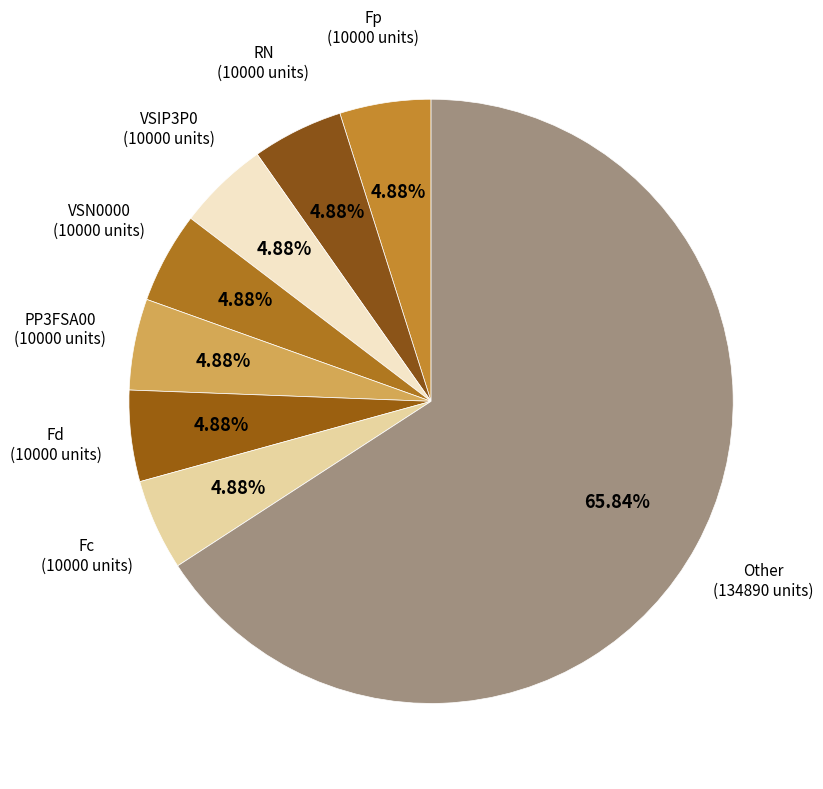

To the nearest percent, what is the difference between the largest and smallest slice percentages?

61%